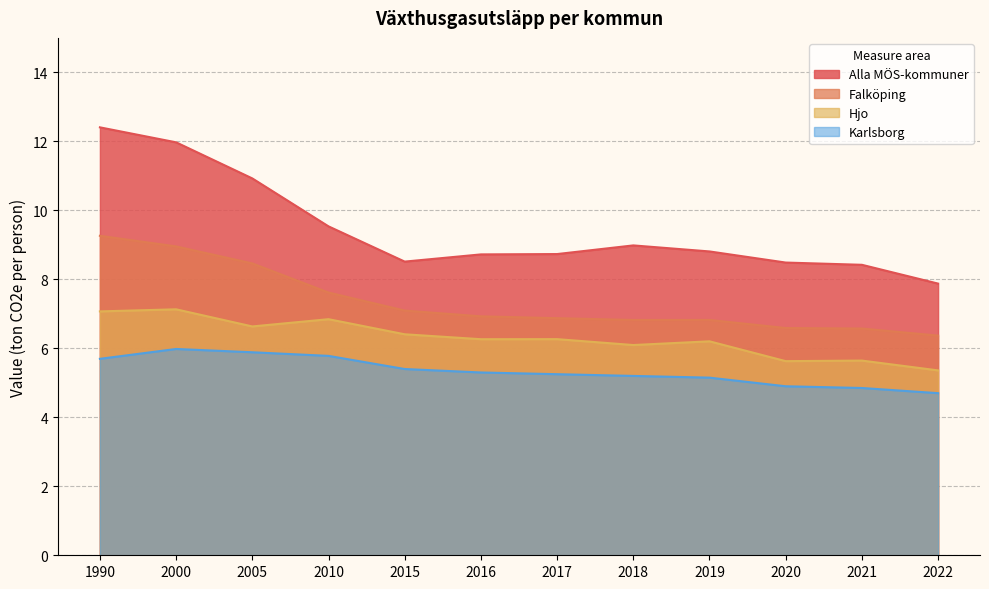

List the labels in order of Hjo value, smallest first.

2022, 2020, 2021, 2018, 2019, 2016, 2017, 2015, 2005, 2010, 1990, 2000